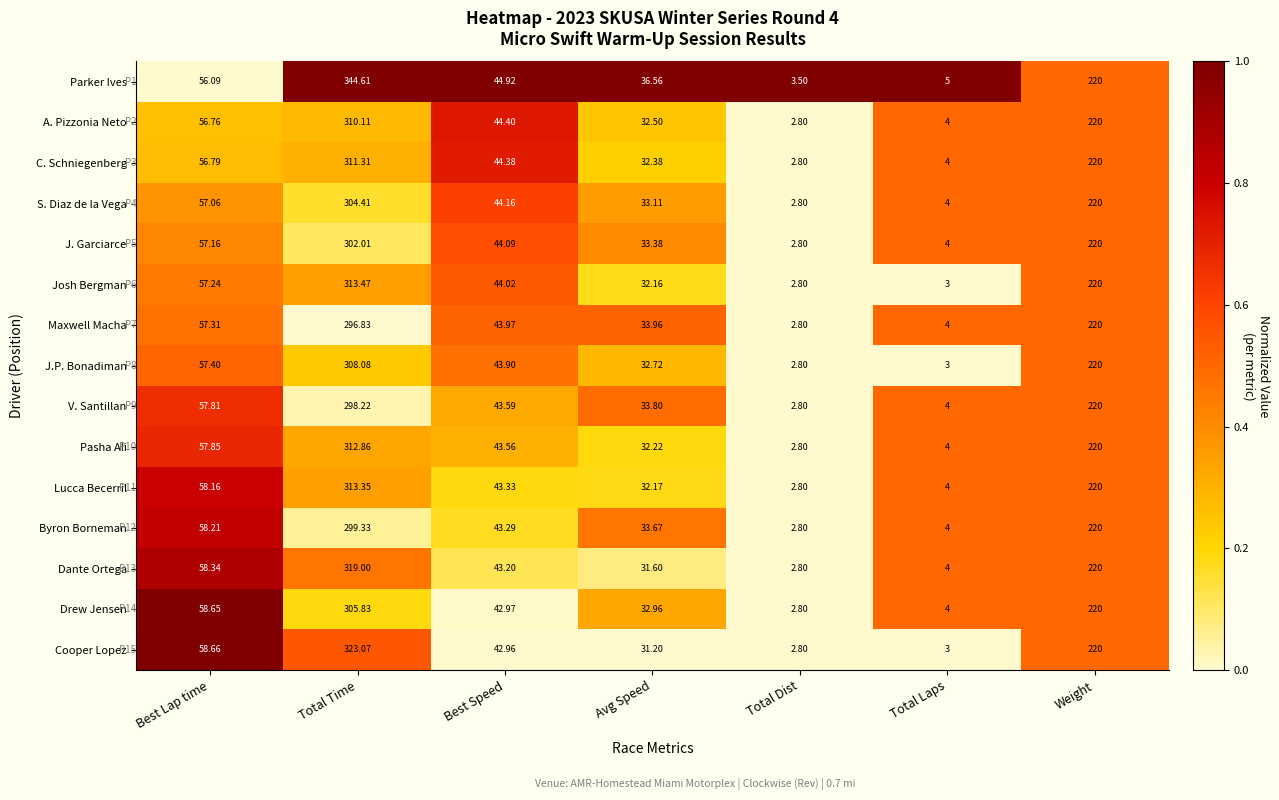

At which label does C. Schniegenberg reach its peak?

Total Time